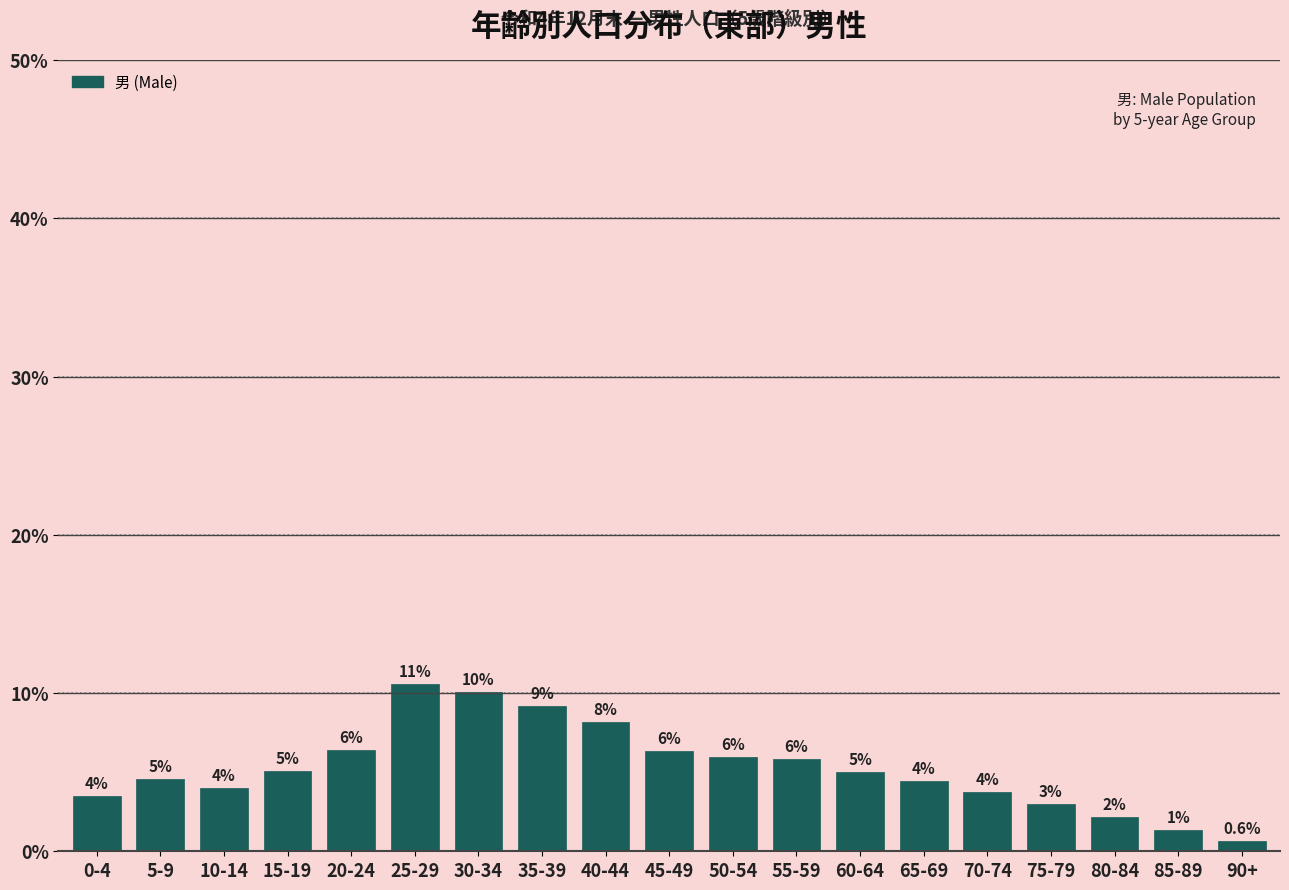

How many bars are there in total?

19